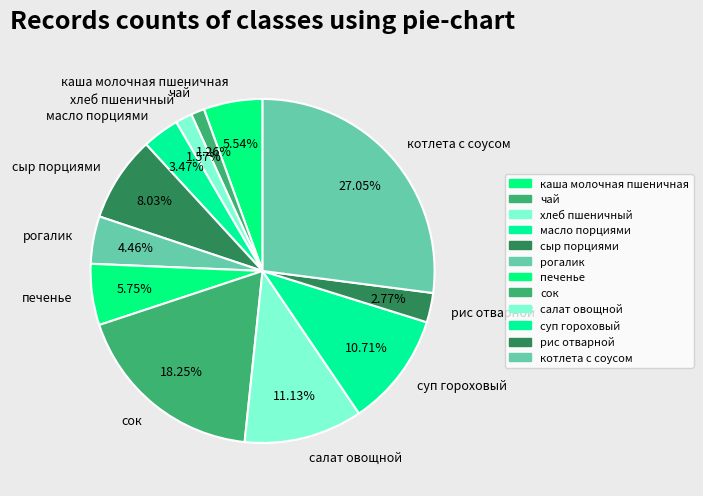

True or false: котлета с соусом accounts for 27% of the total.

True